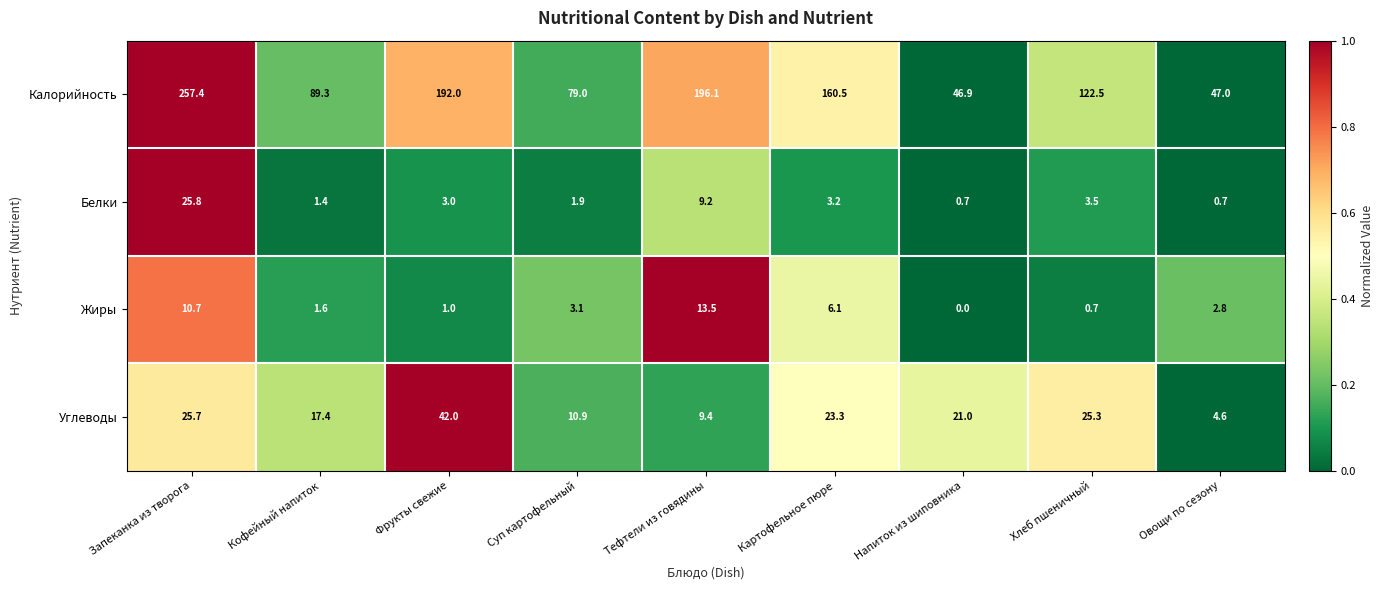

At Хлеб пшеничный, list the series in order from smallest to largest.

Жиры, Белки, Углеводы, Калорийность